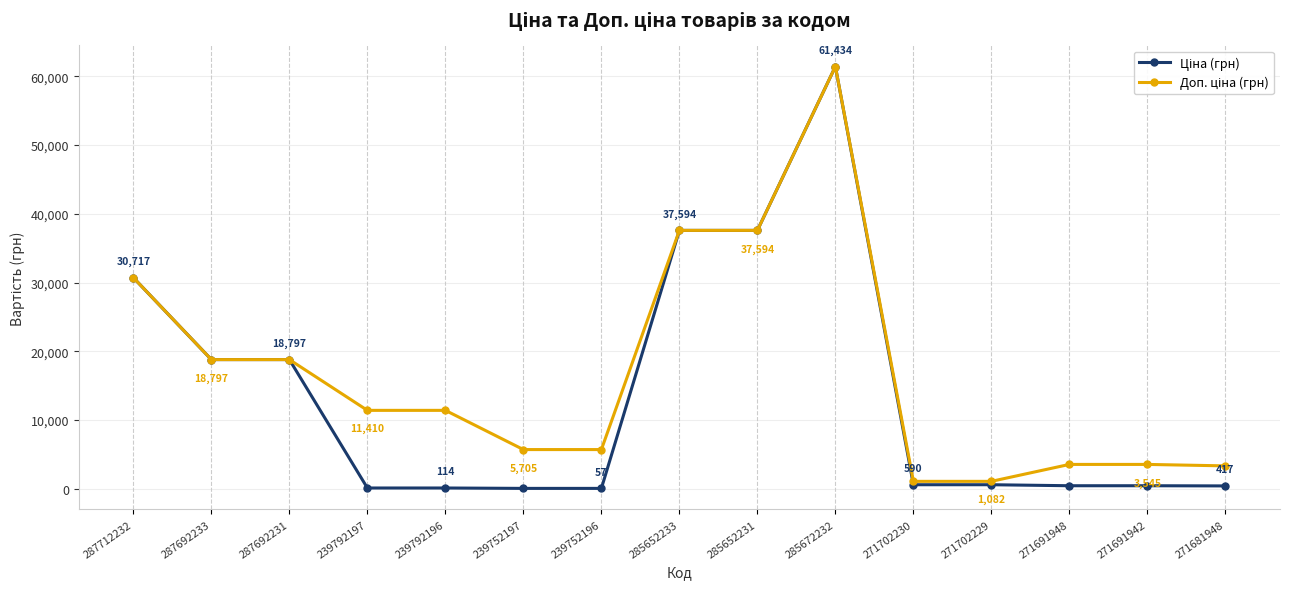

What is the label of the 5th point from the left?

239792196